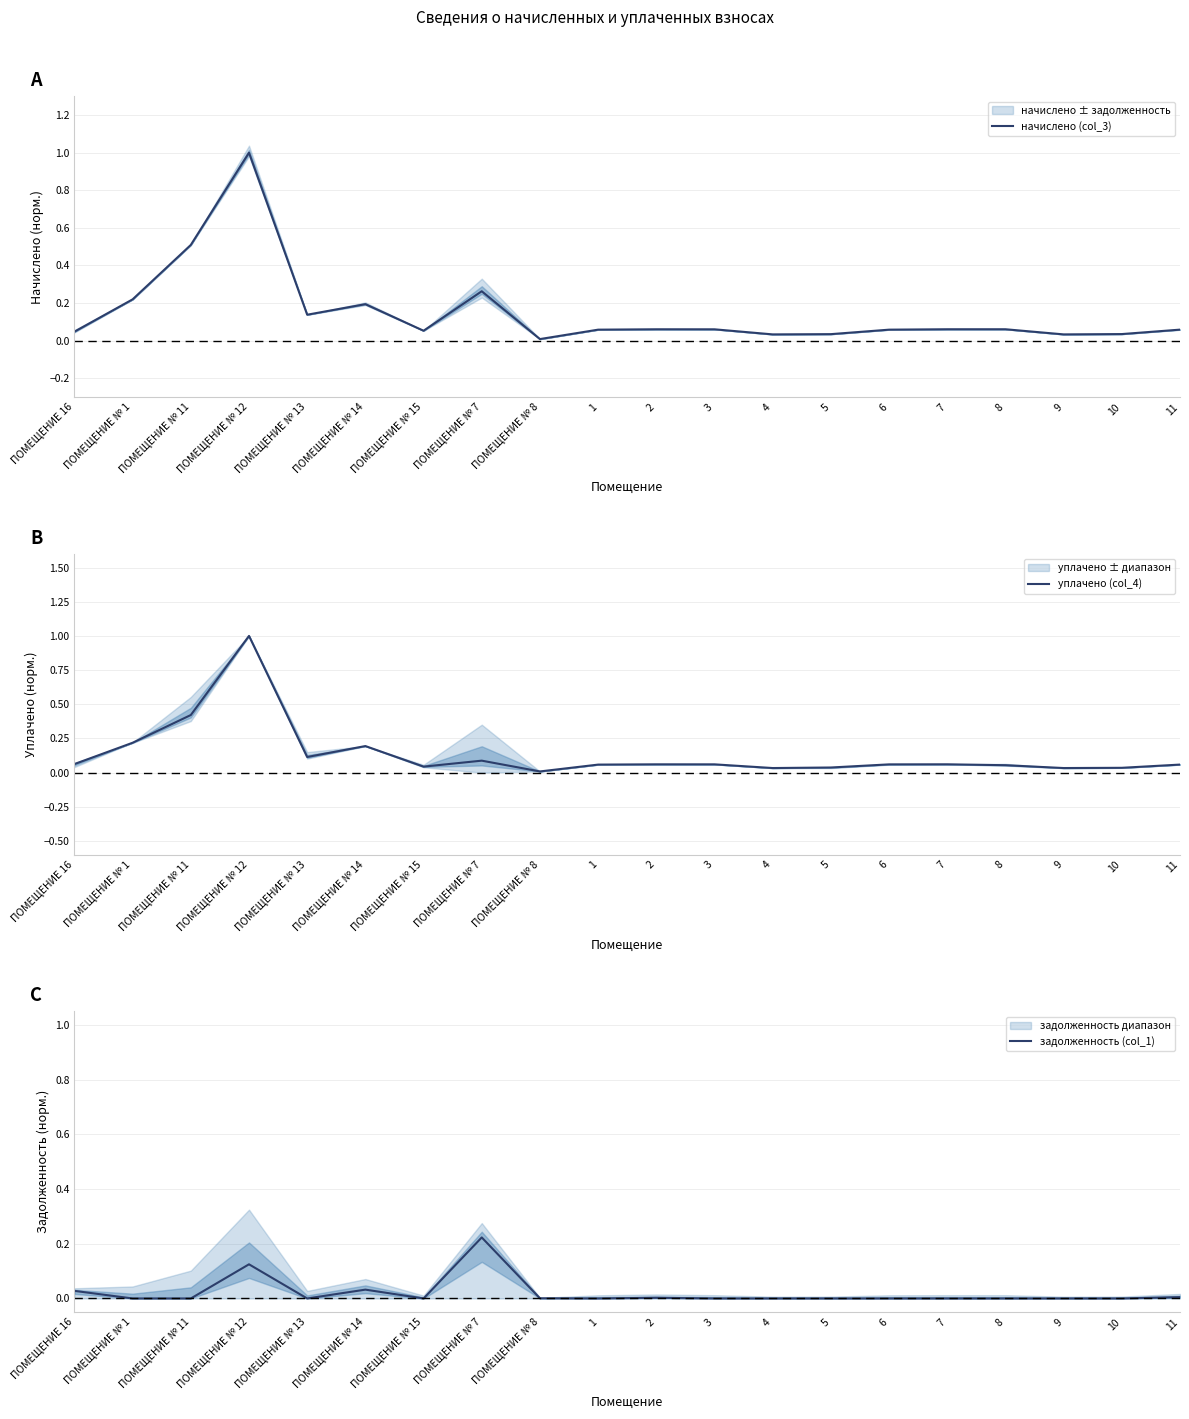

What are all the series names shown in the legend?

начислено (col_3), уплачено (col_4), задолженность (col_1)